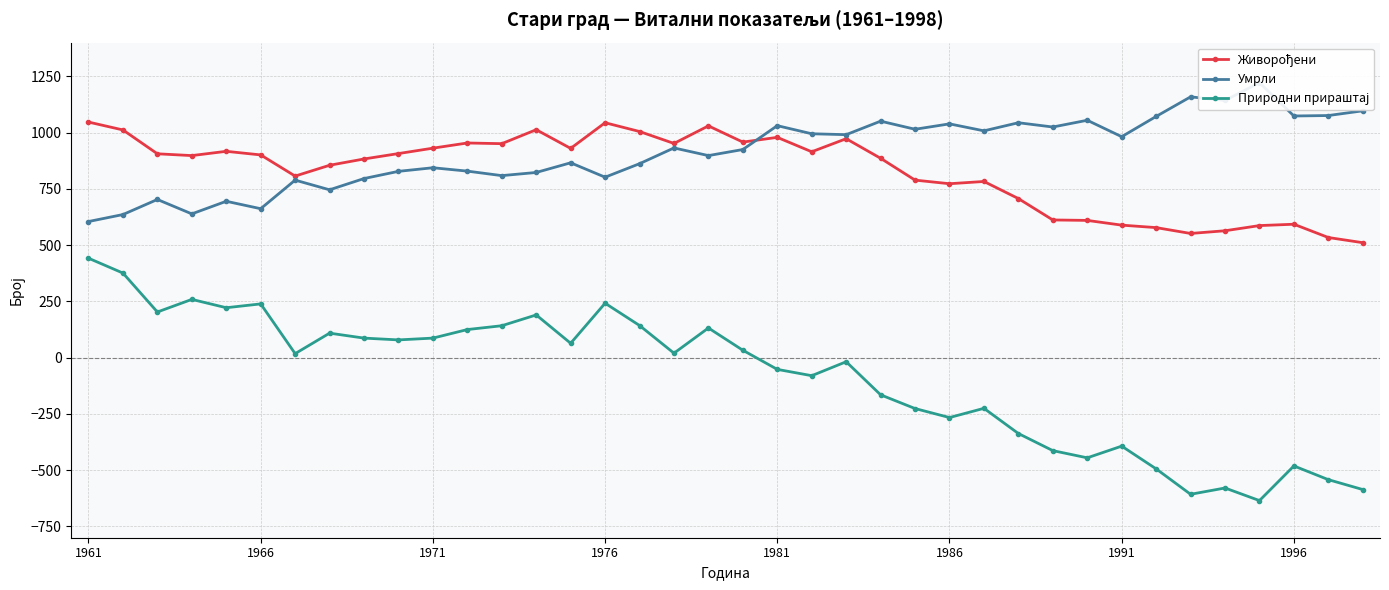

Which series has the largest total across all categories?

Умрли